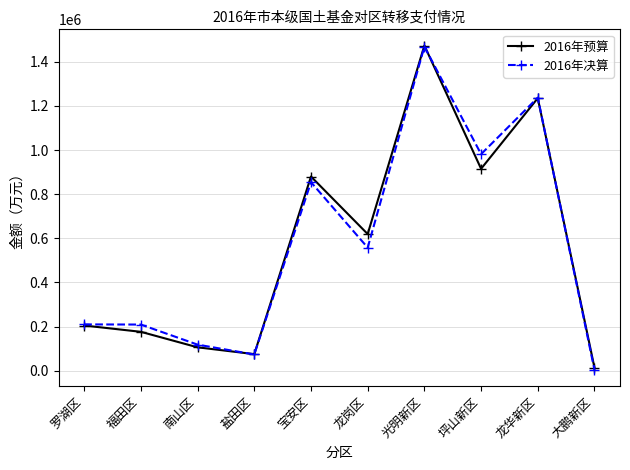

True or false: 2016年决算 and 2016年预算 cross at least once.

True